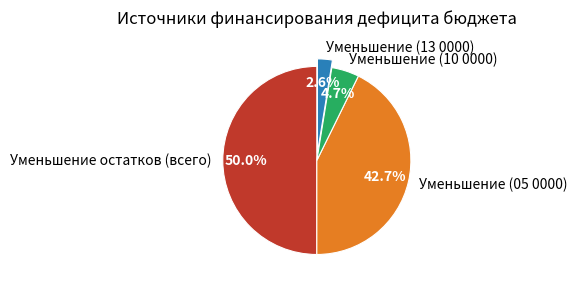

Between Уменьшение (13 0000) and Уменьшение (10 0000), which is larger?

Уменьшение (10 0000)